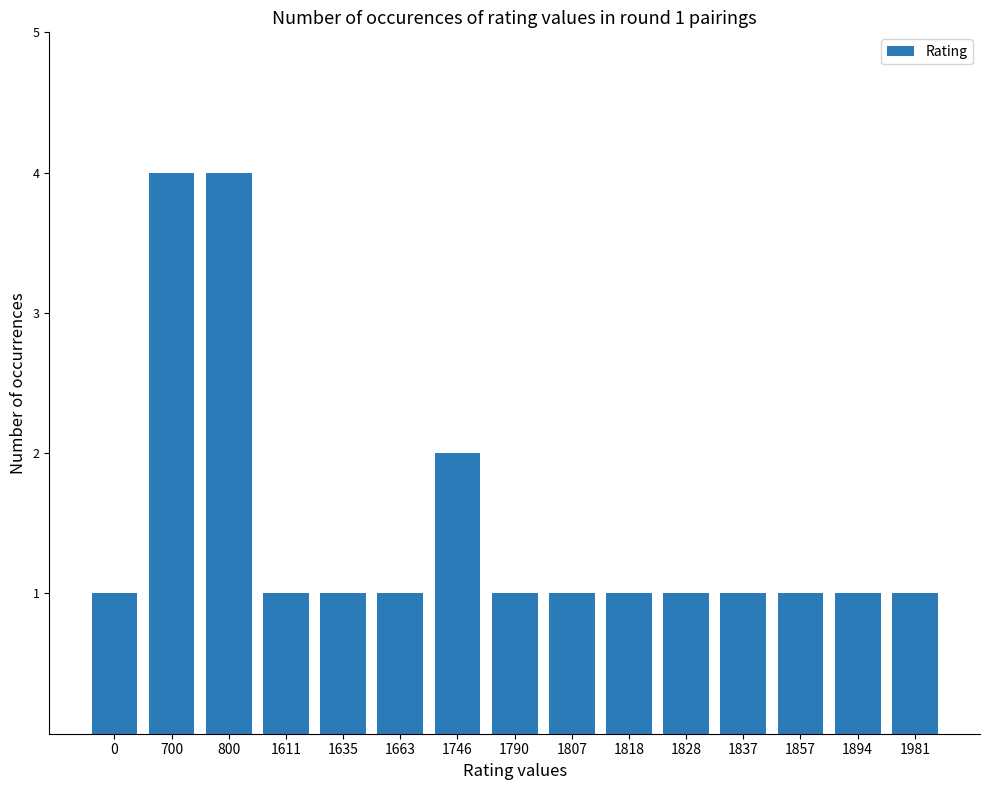

What is the greatest value displayed?

4